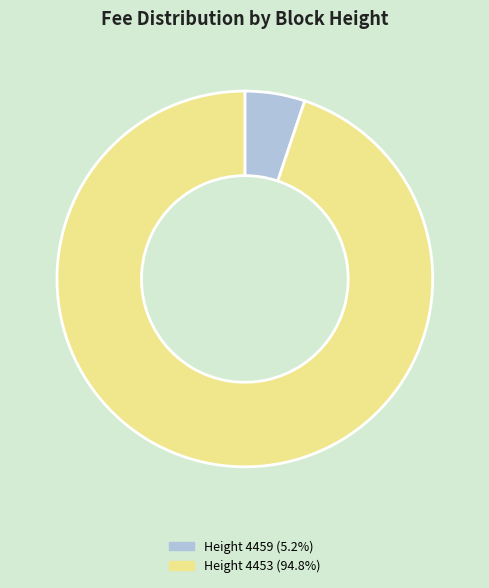

Does any single category account for the majority?

Yes